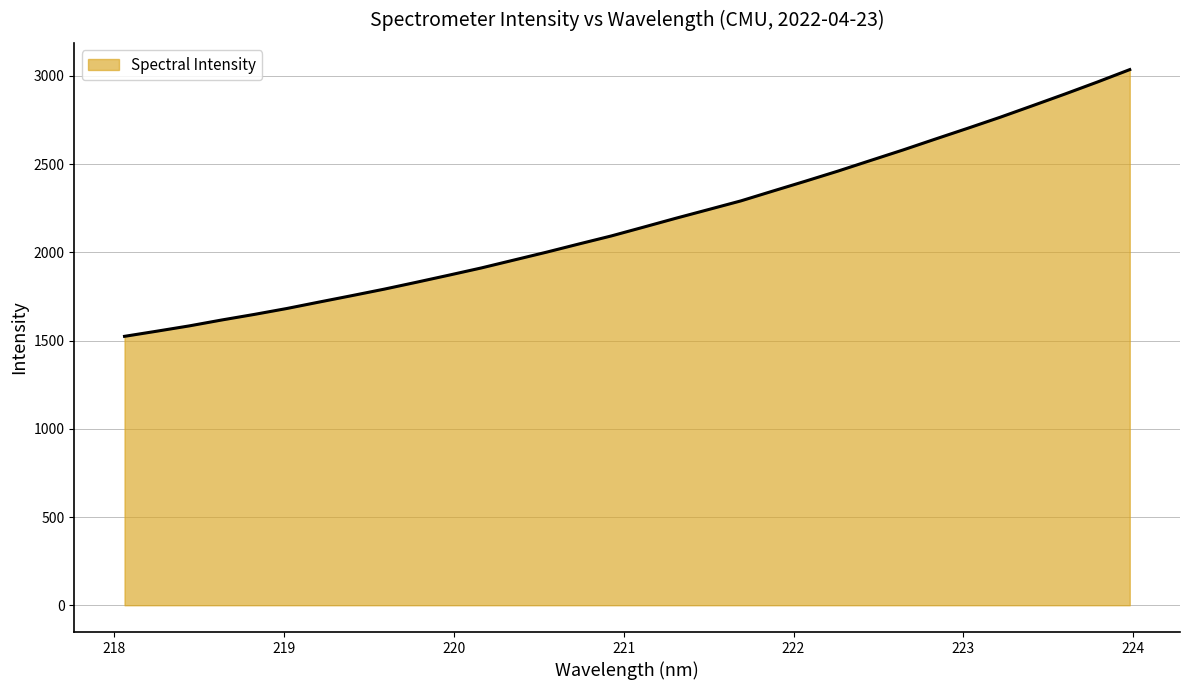

How many distinct data groups are displayed?

1